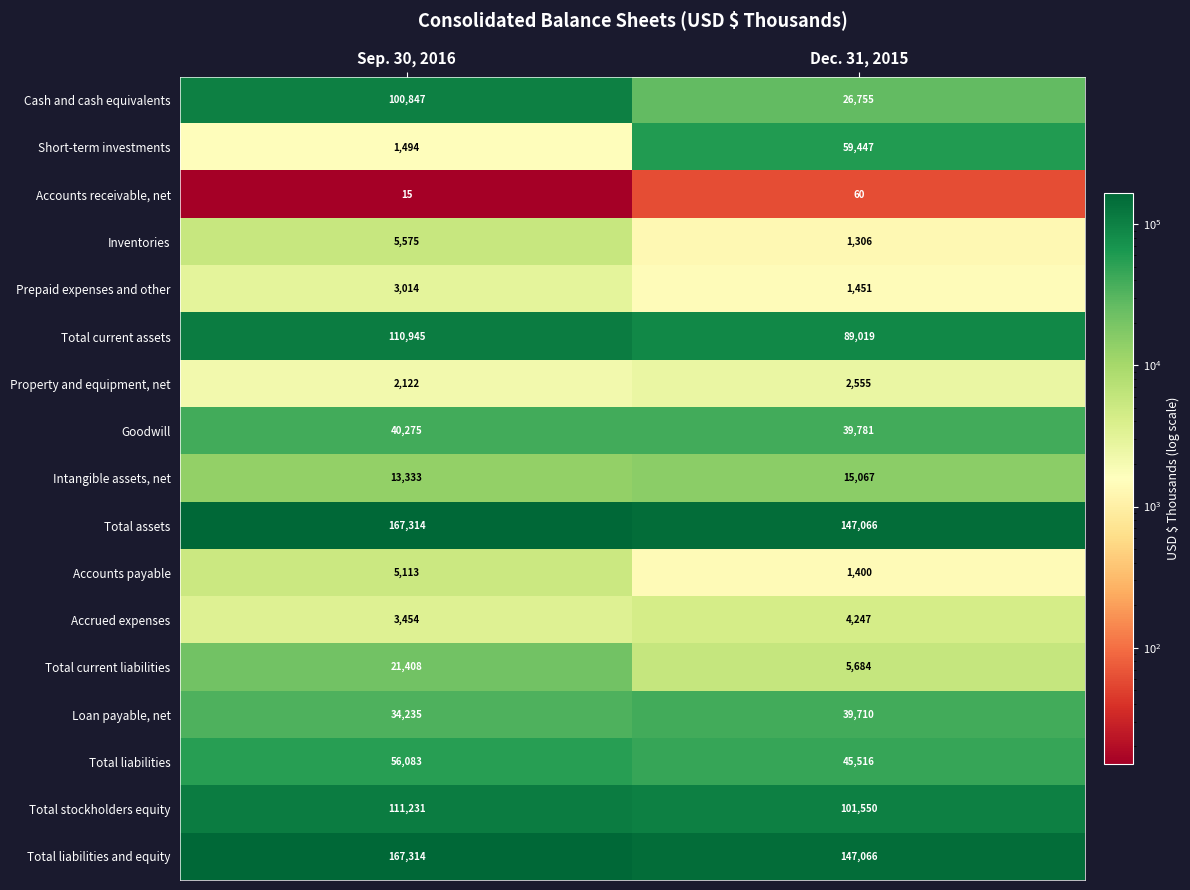

True or false: Total current assets has a value of 184102 at Sep. 30, 2016.

False